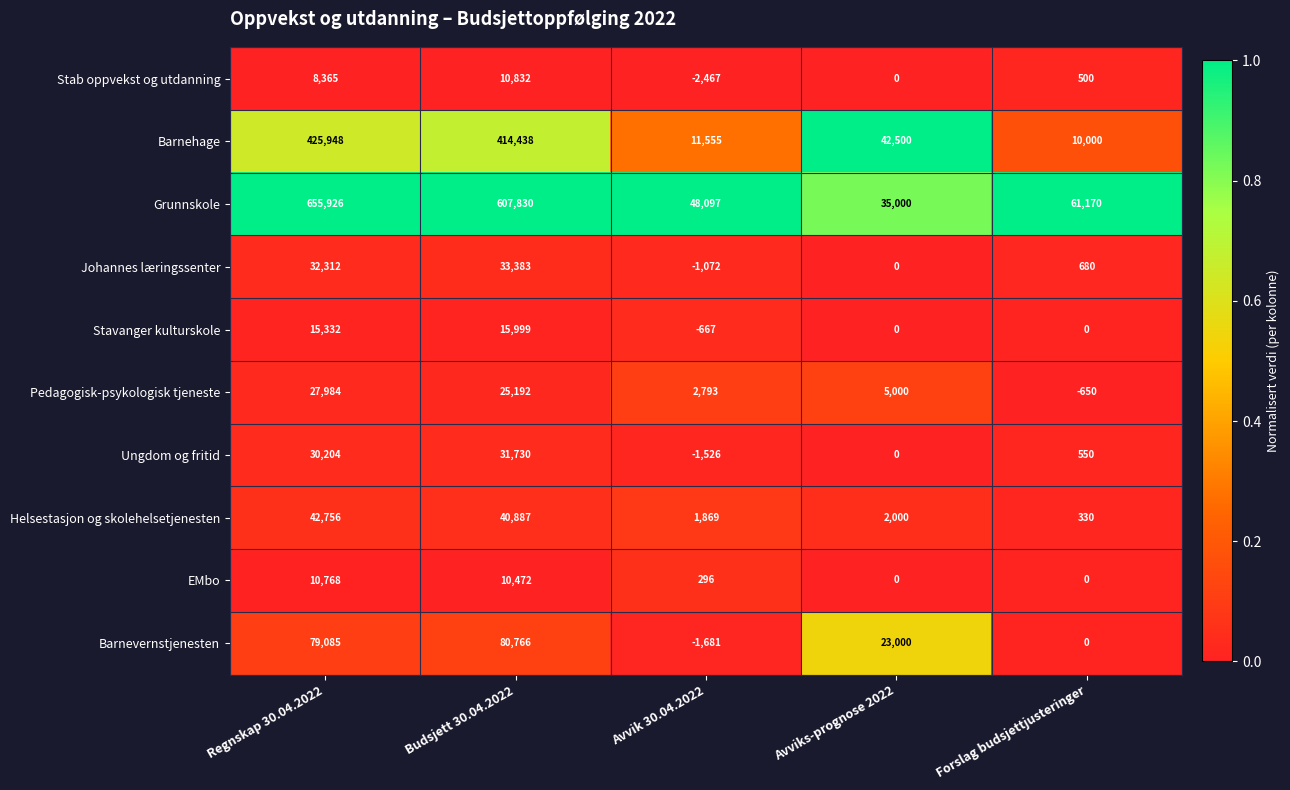

At which category does the chart reach its minimum across all series?

Avvik 30.04.2022